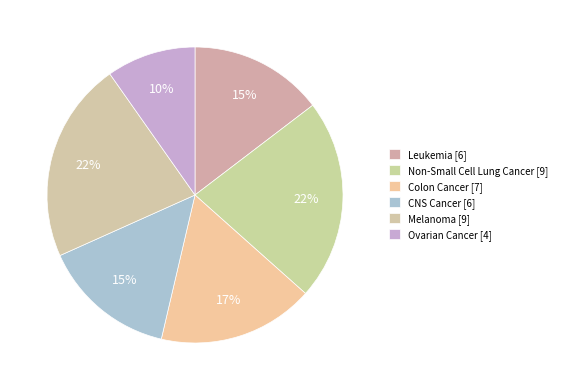

How many slices are in this pie chart?

6